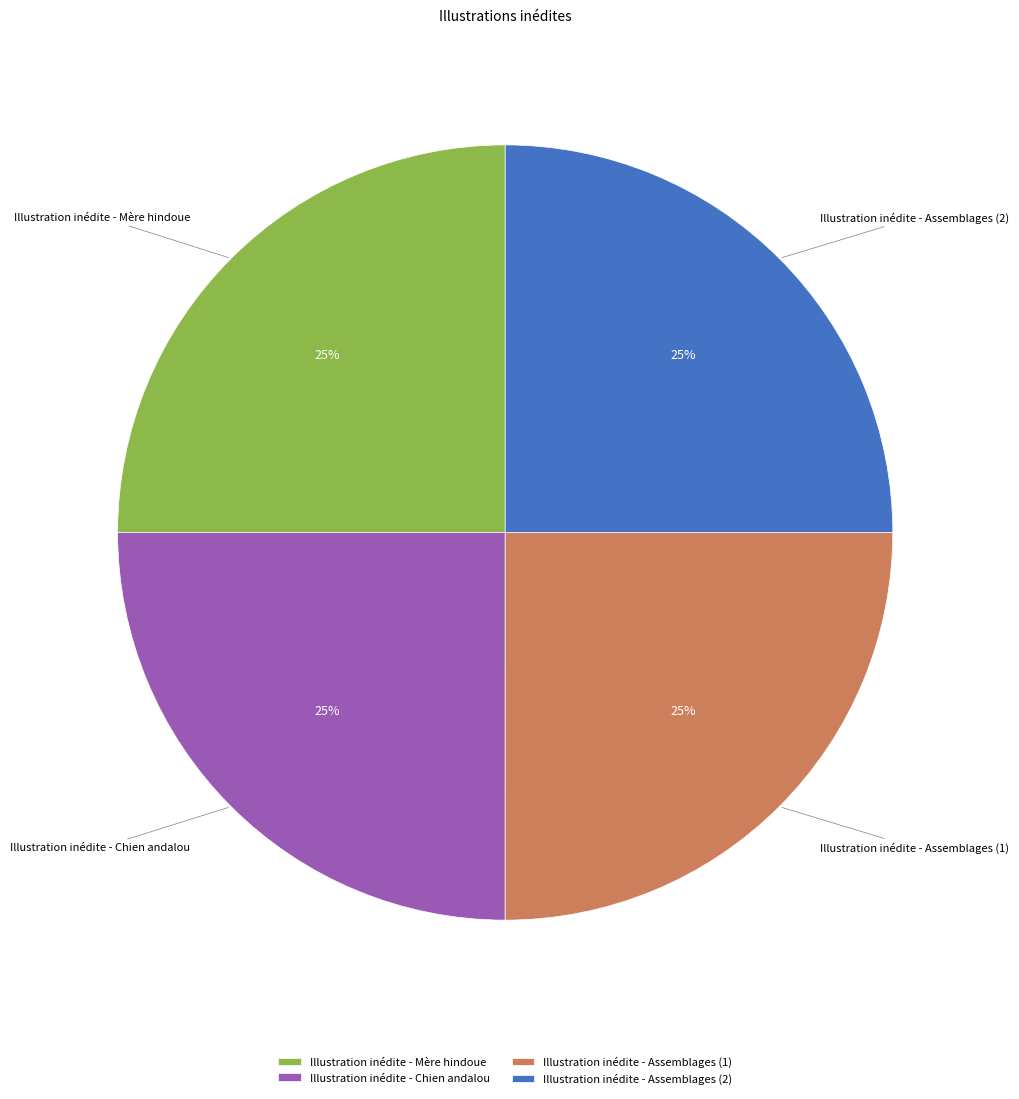

Approximately how many times larger is the value at Illustration inédite - Chien andalou compared to Illustration inédite - Assemblages (2)?

1.0